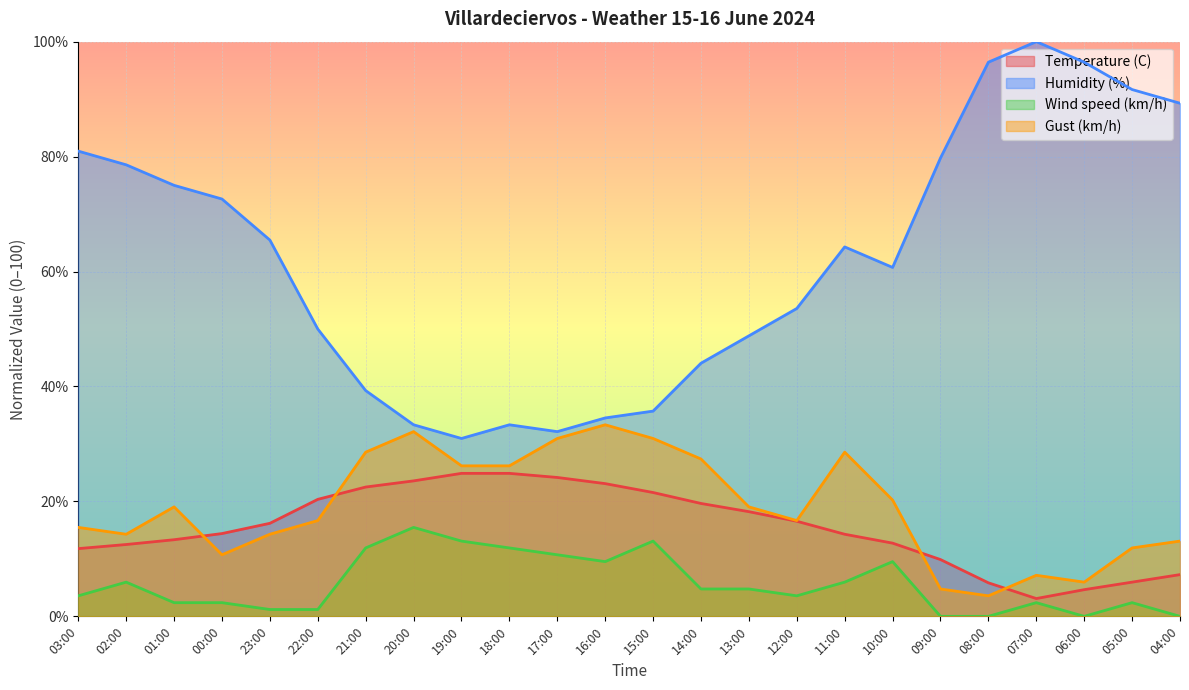

Where does the Humidity (%) series first go above 64?

03:00